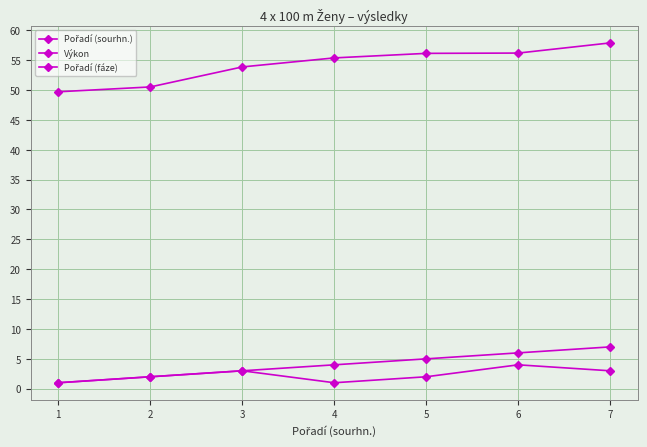

How many lines are shown in the chart?

3